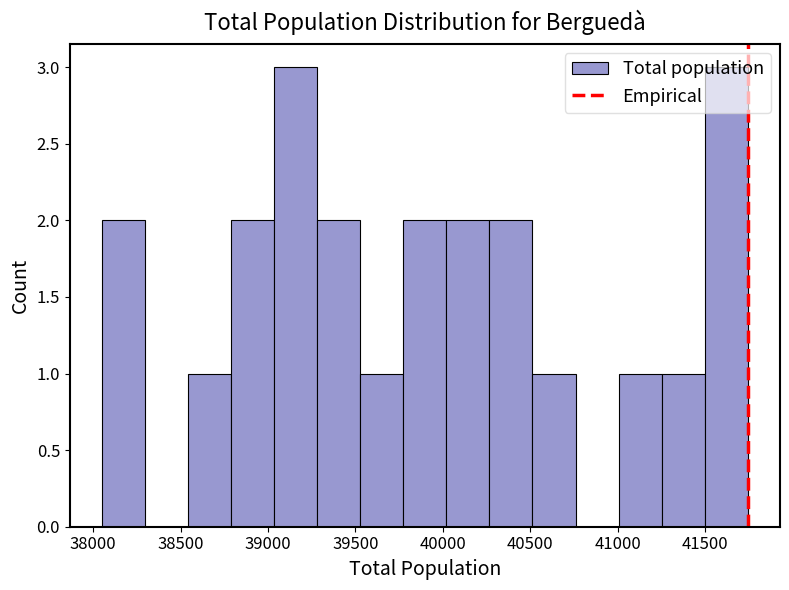

Reading left to right, transcribe this chart: for each bar, give the range it covers on the x-axis and its height. Neither the bar edges nor the heights are printed on the chart, so give them approximately, as read against the axes.

38050 to 38300: 2
38300 to 38550: 0
38550 to 38800: 1
38800 to 39050: 2
39050 to 39300: 3
39300 to 39550: 2
39550 to 39750: 1
39750 to 40000: 2
40000 to 40250: 2
40250 to 40500: 2
40500 to 40750: 1
40750 to 41000: 0
41000 to 41250: 1
41250 to 41500: 1
41500 to 41750: 3